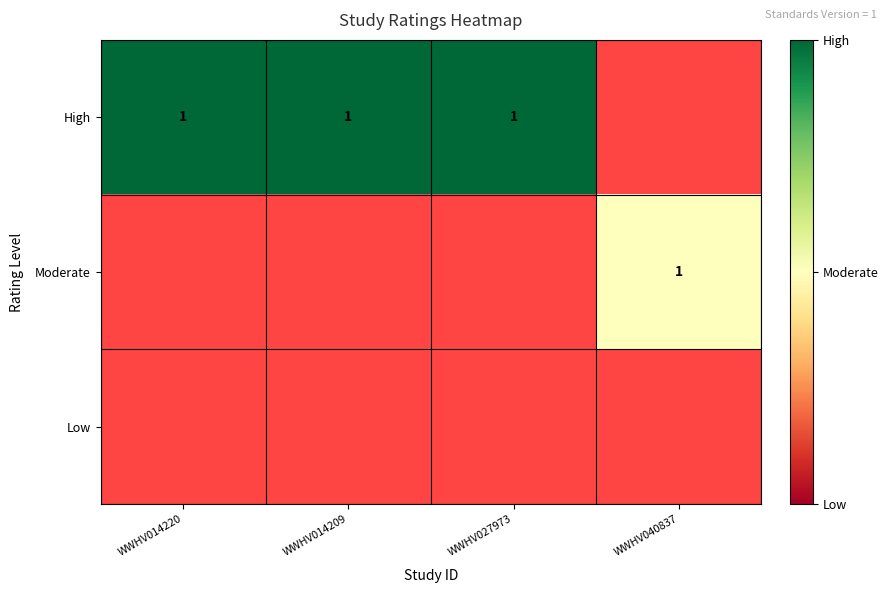

True or false: Moderate has a value of 2 at WWHV040837.

False